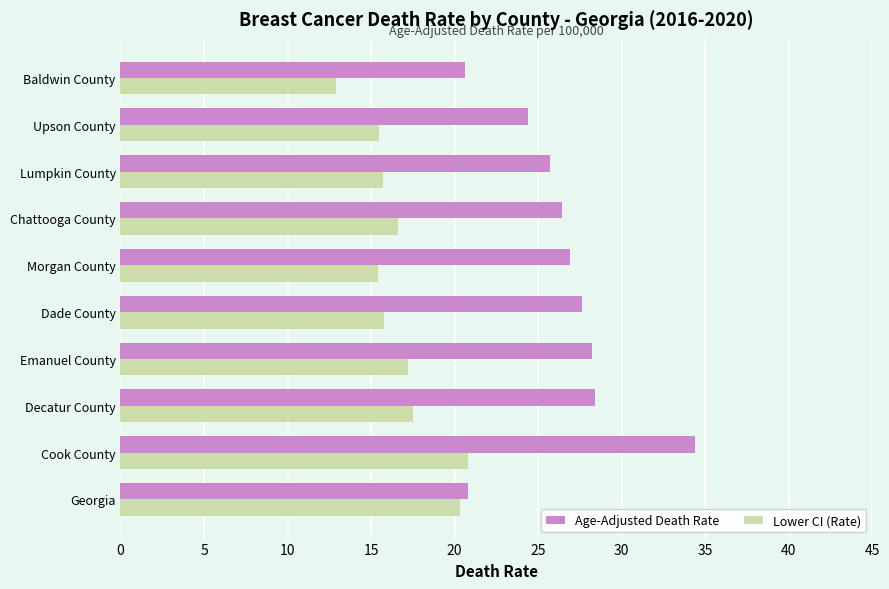

List the series in order of their overall mean, highest first.

Age-Adjusted Death Rate, Lower CI (Rate)